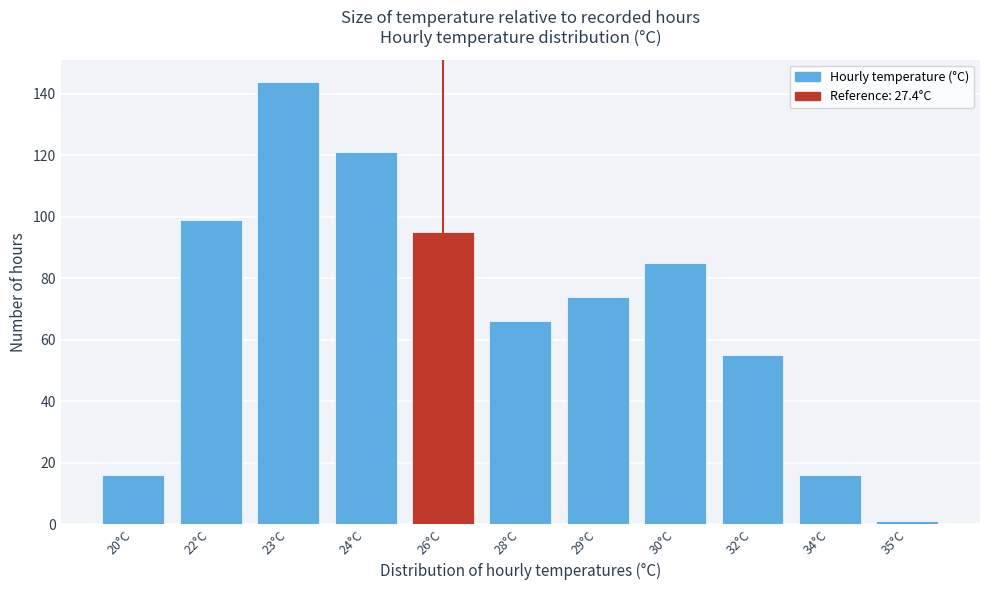

Reading left to right, list all the values displayed in this chart.

20°C=16	22°C=99	23°C=144	24°C=121	26°C=95	28°C=66	29°C=74	30°C=85	32°C=55	34°C=16	35°C=1